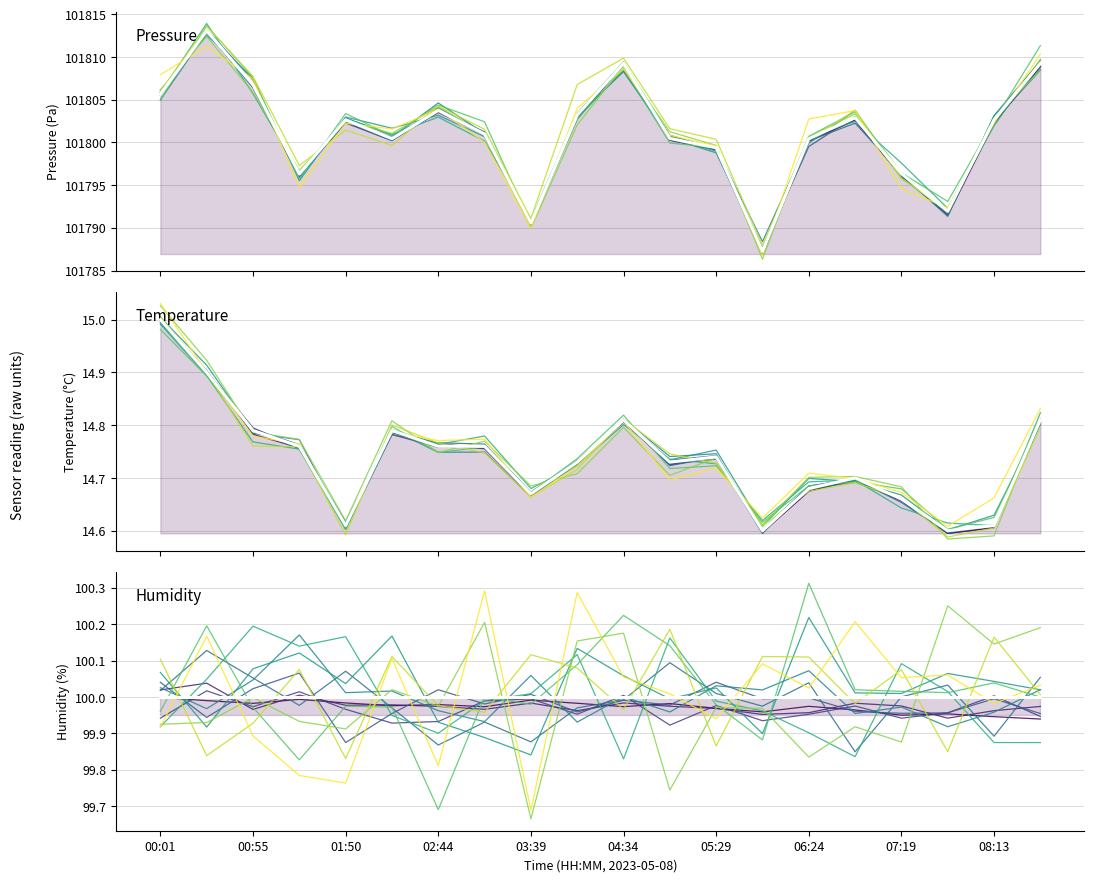

What position from the right is 04:34?

10